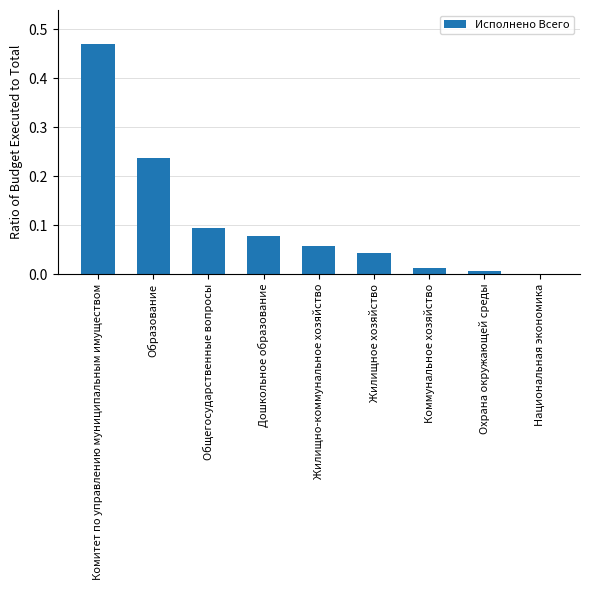

True or false: the data shows 0.0 at Охрана окружающей среды.

True